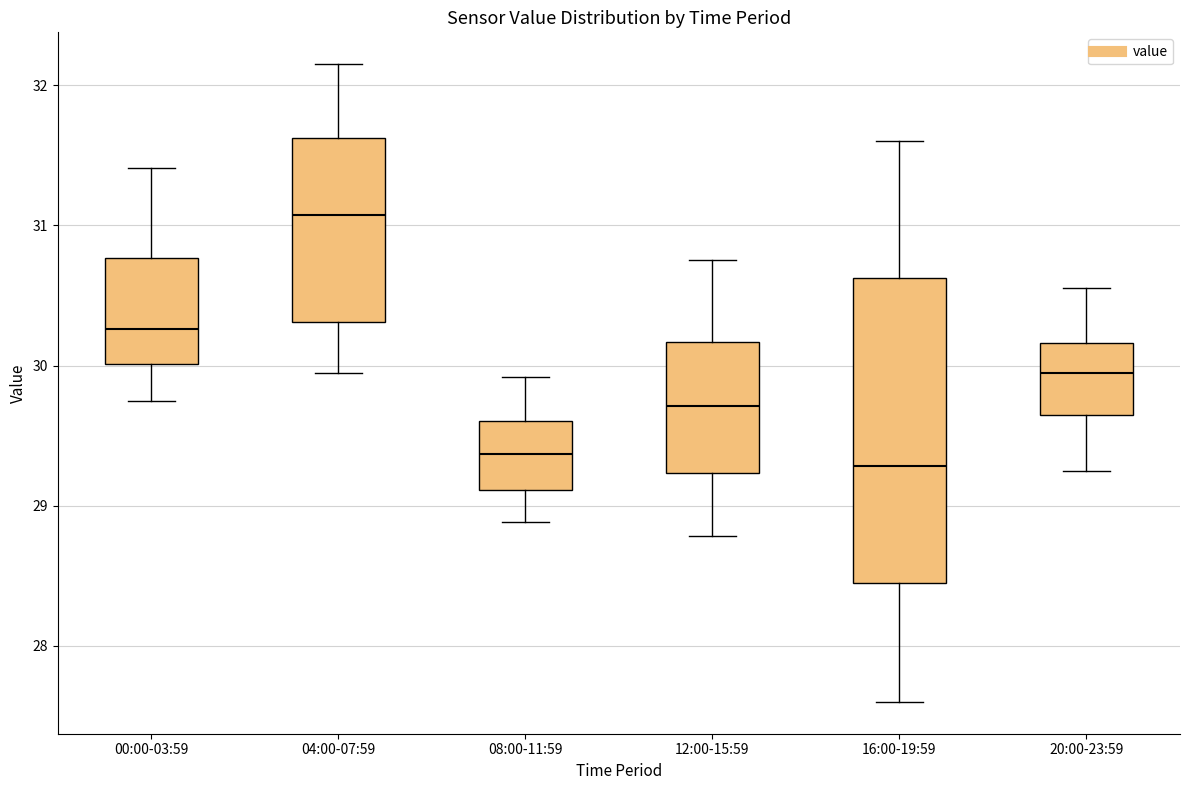

Reading left to right, transcribe this box plot: for each box, give where its median line is, the range the box spans, and where its two whiskers end, as read against the y-axis. The values are not printed on the chart, so give them approximately, as read against the axis.

00:00-03:59: median 30.3, box 30.0 to 30.8, whiskers 29.8 to 31.4
04:00-07:59: median 31.1, box 30.3 to 31.6, whiskers 30.0 to 32.2
08:00-11:59: median 29.4, box 29.1 to 29.6, whiskers 28.9 to 29.9
12:00-15:59: median 29.7, box 29.2 to 30.2, whiskers 28.8 to 30.8
16:00-19:59: median 29.3, box 28.4 to 30.6, whiskers 27.6 to 31.6
20:00-23:59: median 30.0, box 29.7 to 30.2, whiskers 29.3 to 30.6